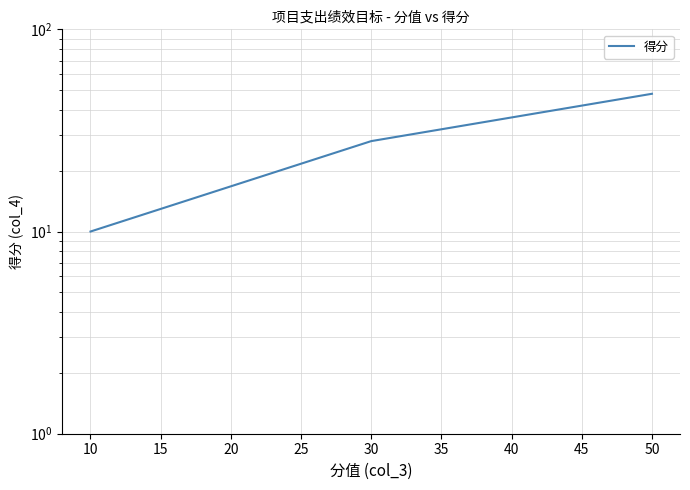

What is the difference between the values at 10 and 30?

18